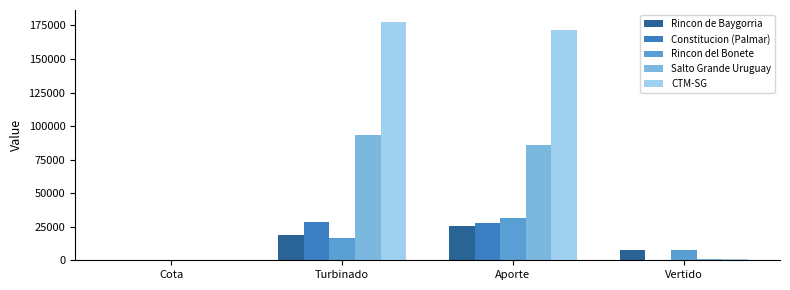

What are all the series names shown in the legend?

Rincon de Baygorria, Constitucion (Palmar), Rincon del Bonete, Salto Grande Uruguay, CTM-SG